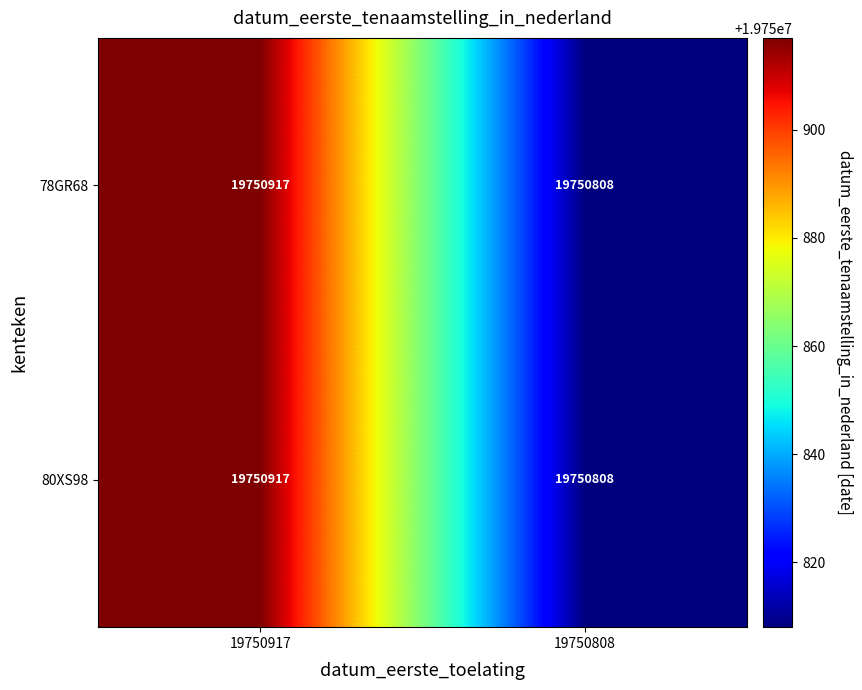

What value does the 80XS98 series have at 19750917?

19750917